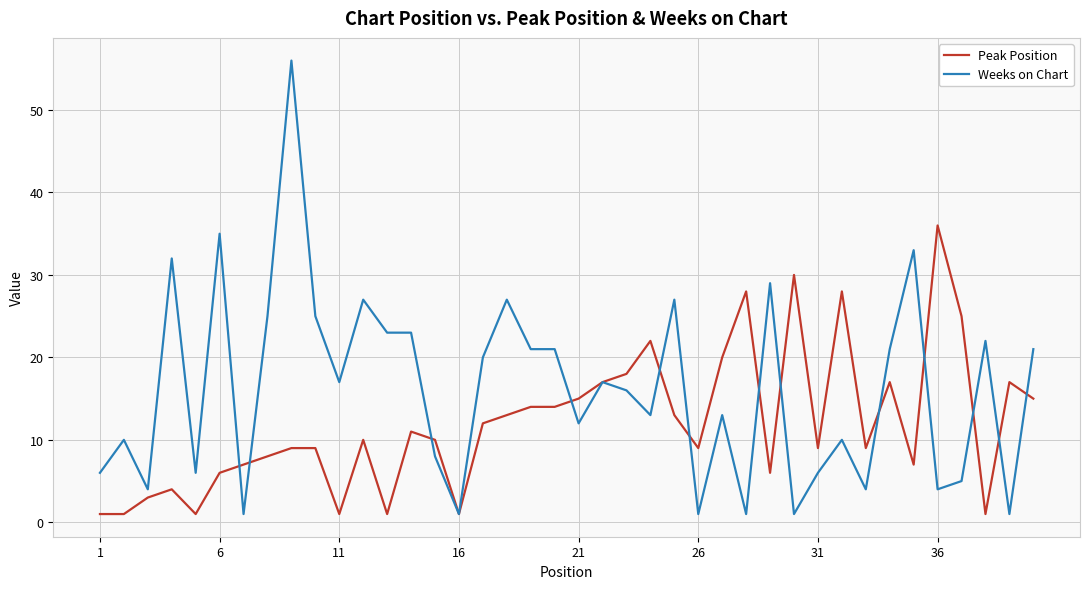

What is the greatest value displayed?

56